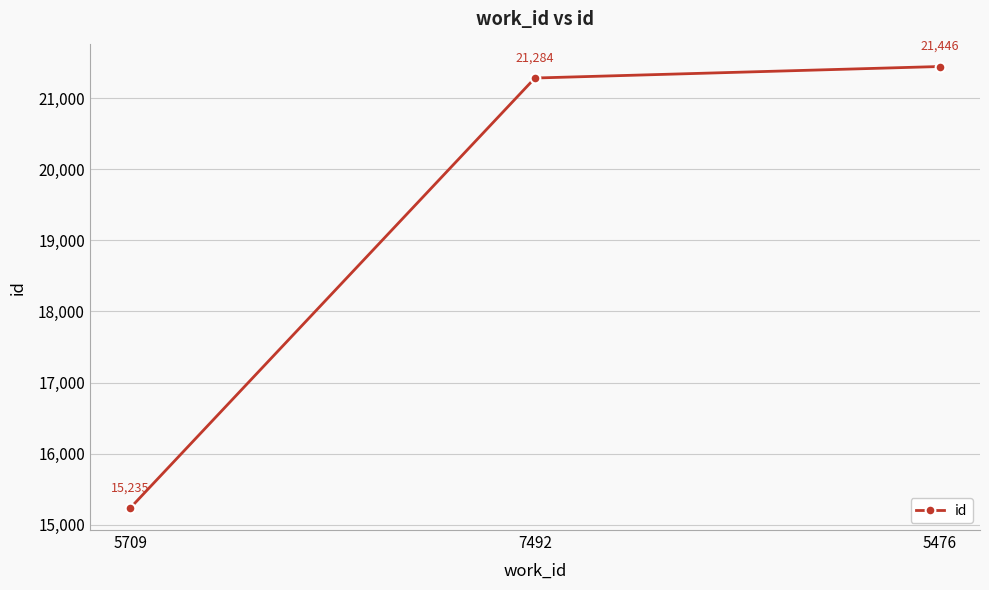

The chart shows a value of 21284 at 7492. True or false?

True